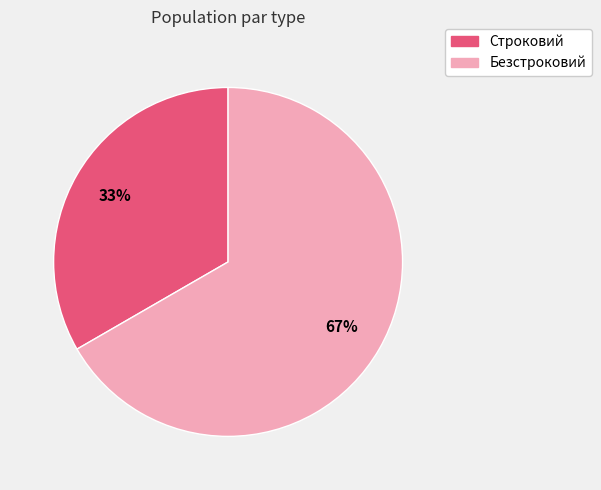

How many slices are in this pie chart?

2